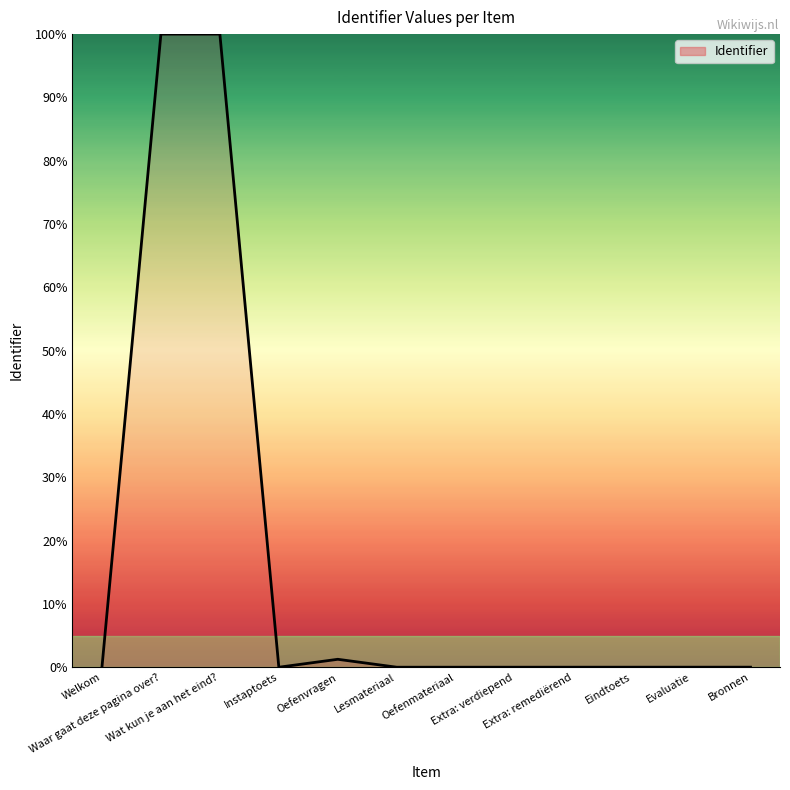

What is the difference between the maximum and minimum values?

100.0